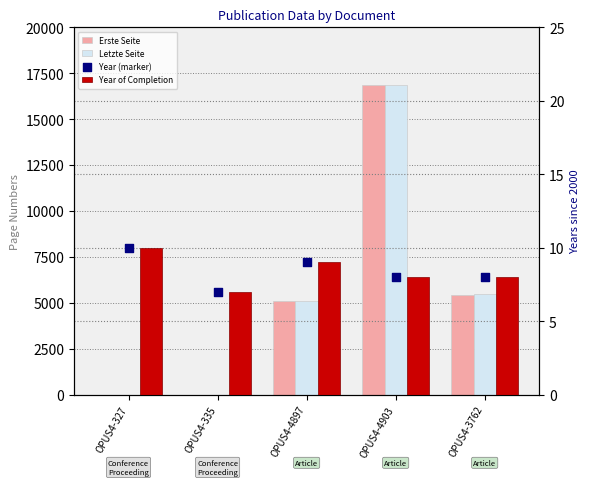

What are all the series names shown in the legend?

Erste Seite, Letzte Seite, Year of Completion, Year (marker)